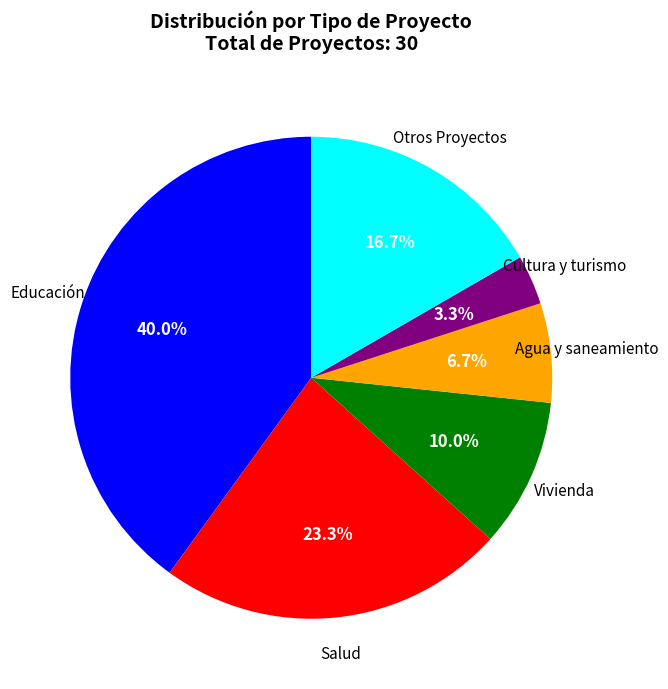

Is it true that Otros Proyectos is 17% of the pie?

True